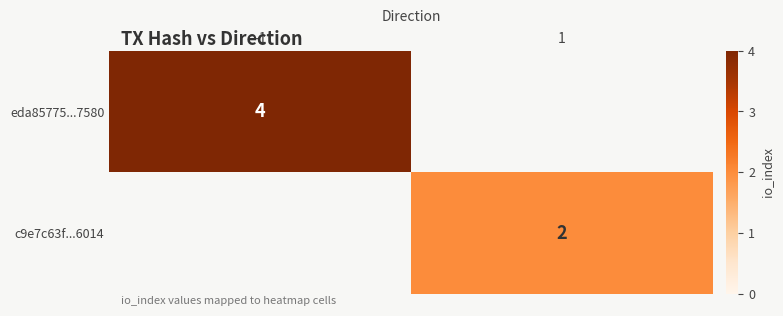

Is it true that eda85775...7580 equals 4 at -1?

True